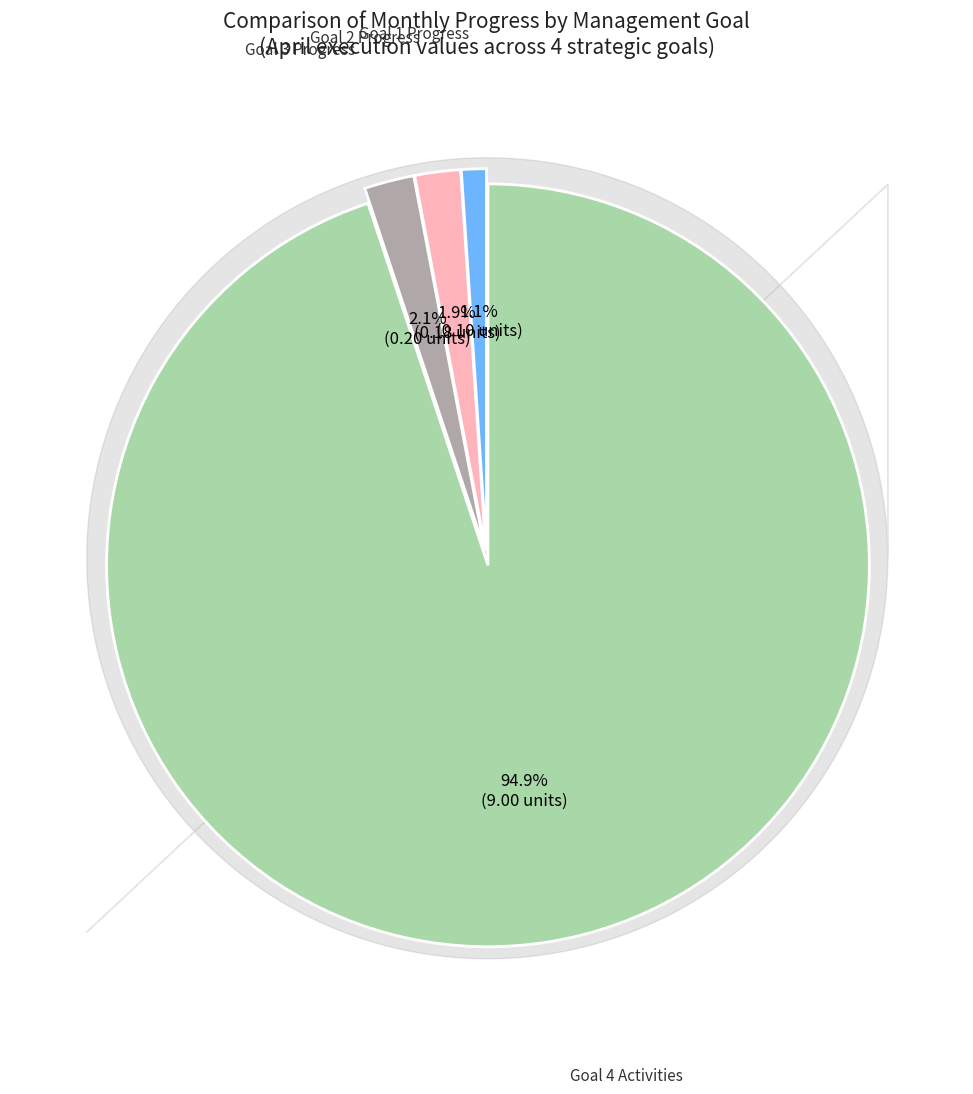

Is there a majority slice in this chart?

Yes